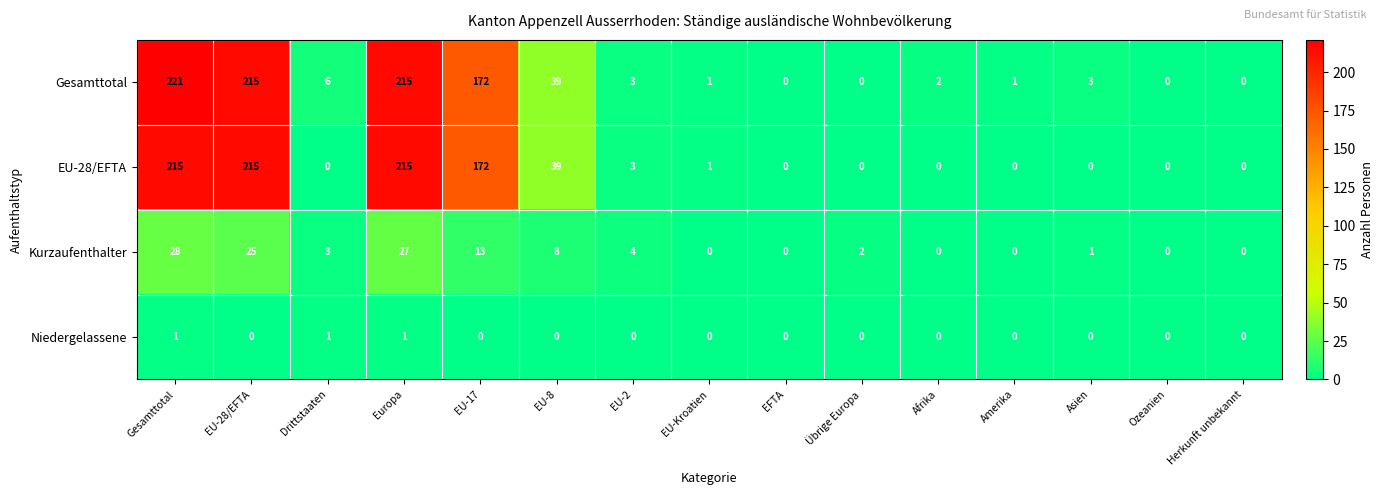

Is it true that Gesamttotal equals 0 at EFTA?

True